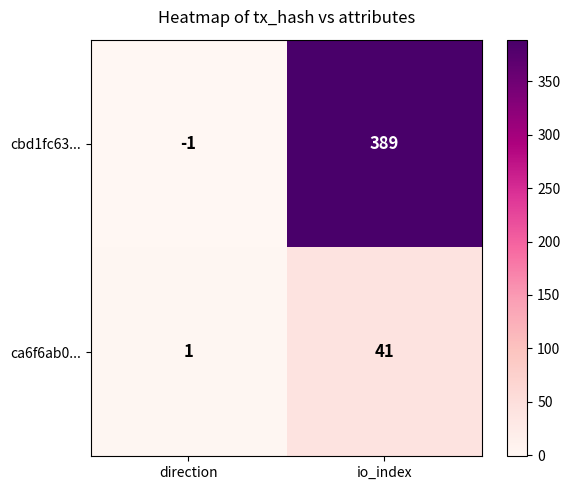

At which label is ca6f6ab0... closest to 21?

direction